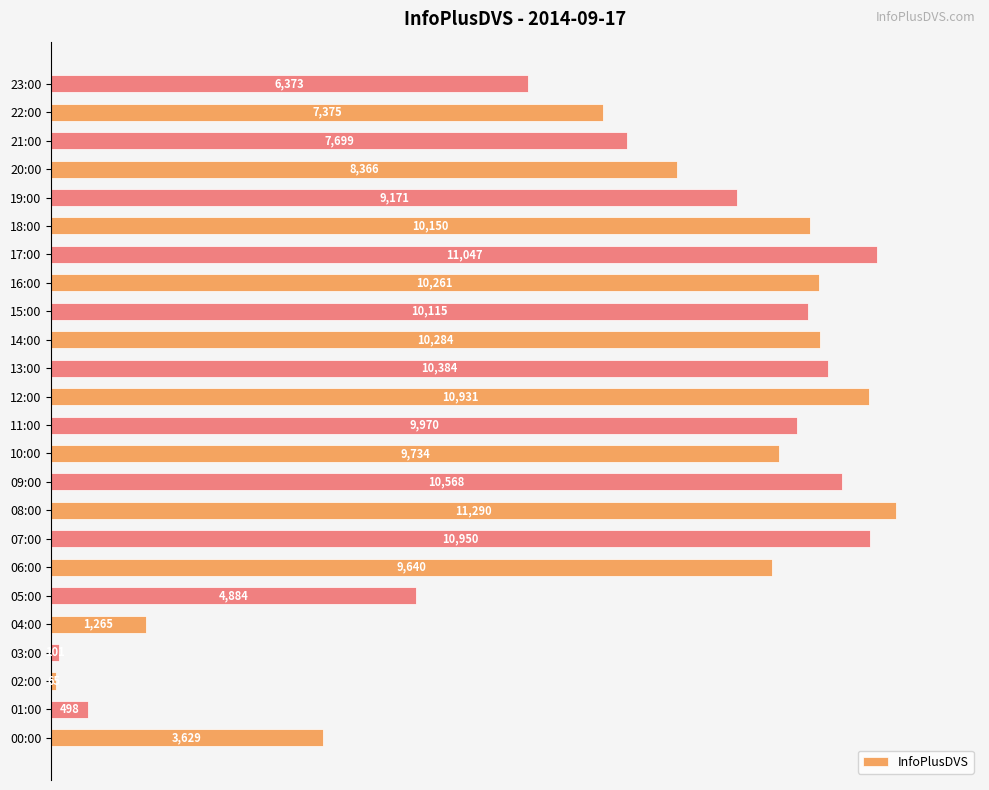

How many bars are there in total?

24